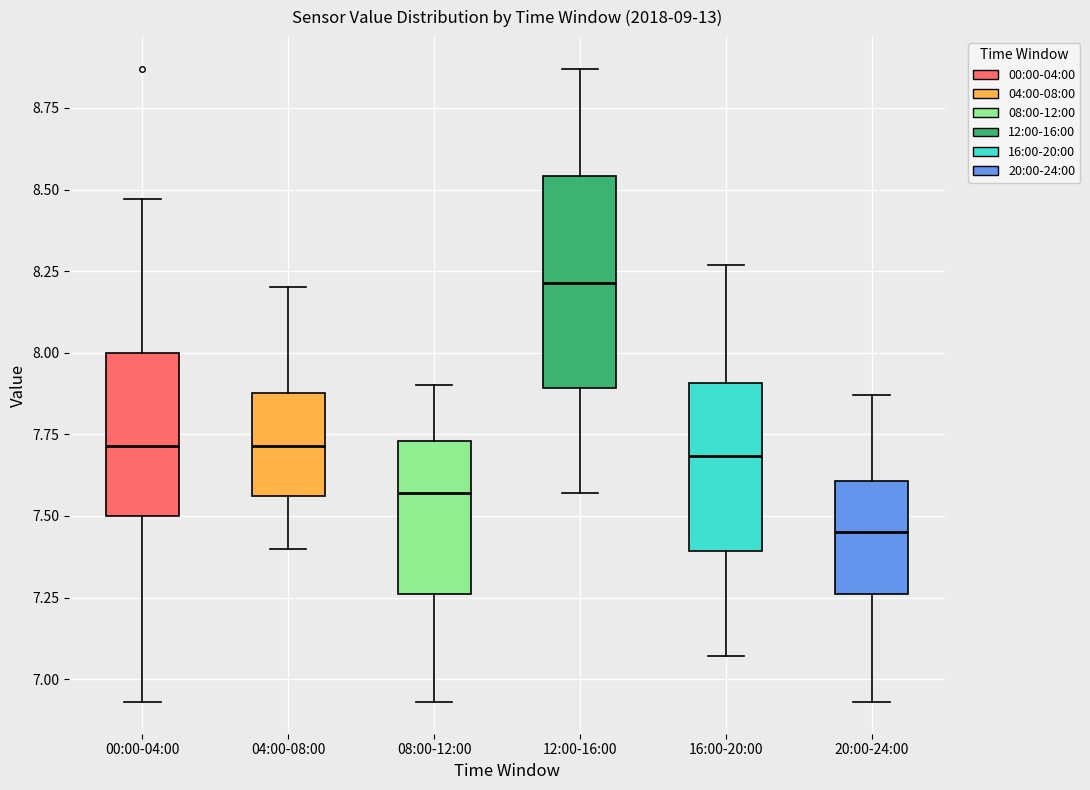

Reading left to right, read every box against the y-axis: the position of its median line, the range the box covers, and the ends of its whiskers. The values are not printed on the chart, so give them approximately, as read against the axis.

00:00-04:00: median 7.70, box 7.50 to 8.00, whiskers 6.95 to 8.45
04:00-08:00: median 7.70, box 7.55 to 7.90, whiskers 7.40 to 8.20
08:00-12:00: median 7.55, box 7.25 to 7.75, whiskers 6.95 to 7.90
12:00-16:00: median 8.20, box 7.90 to 8.55, whiskers 7.55 to 8.85
16:00-20:00: median 7.70, box 7.40 to 7.90, whiskers 7.05 to 8.25
20:00-24:00: median 7.45, box 7.25 to 7.60, whiskers 6.95 to 7.85